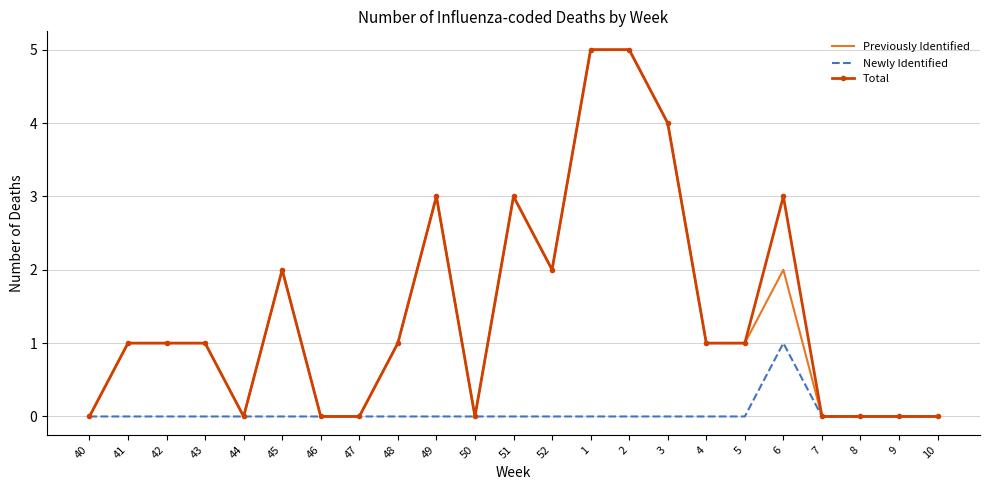

Which category has the highest value in the Newly Identified series?

6